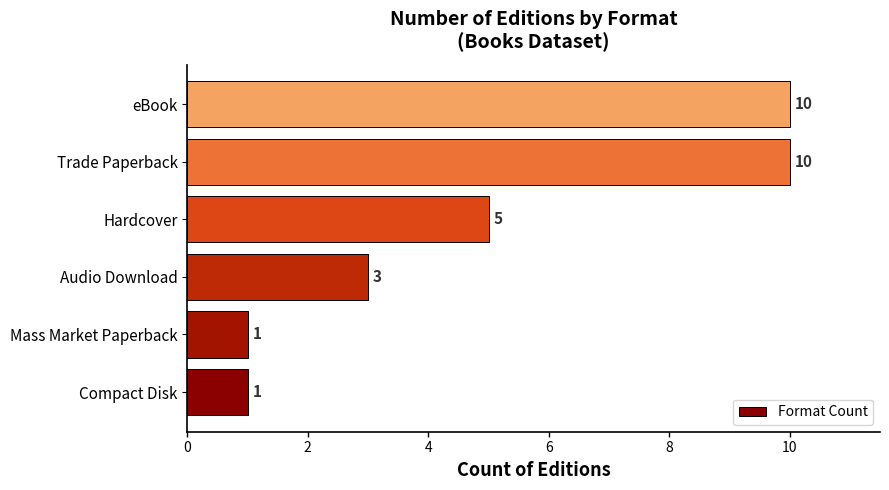

Between Hardcover and eBook, which is larger?

eBook